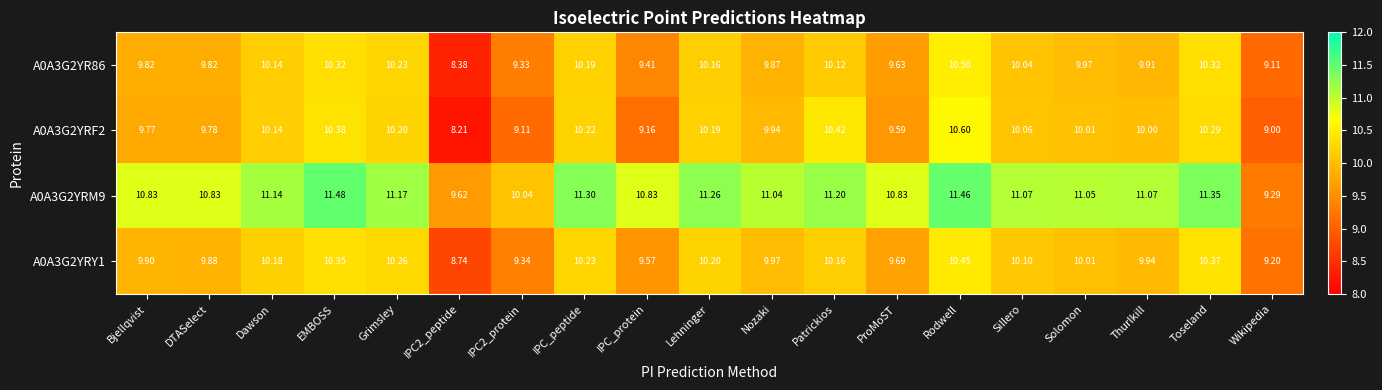

What is the spread (max minus min) of values at Wikipedia?

0.3